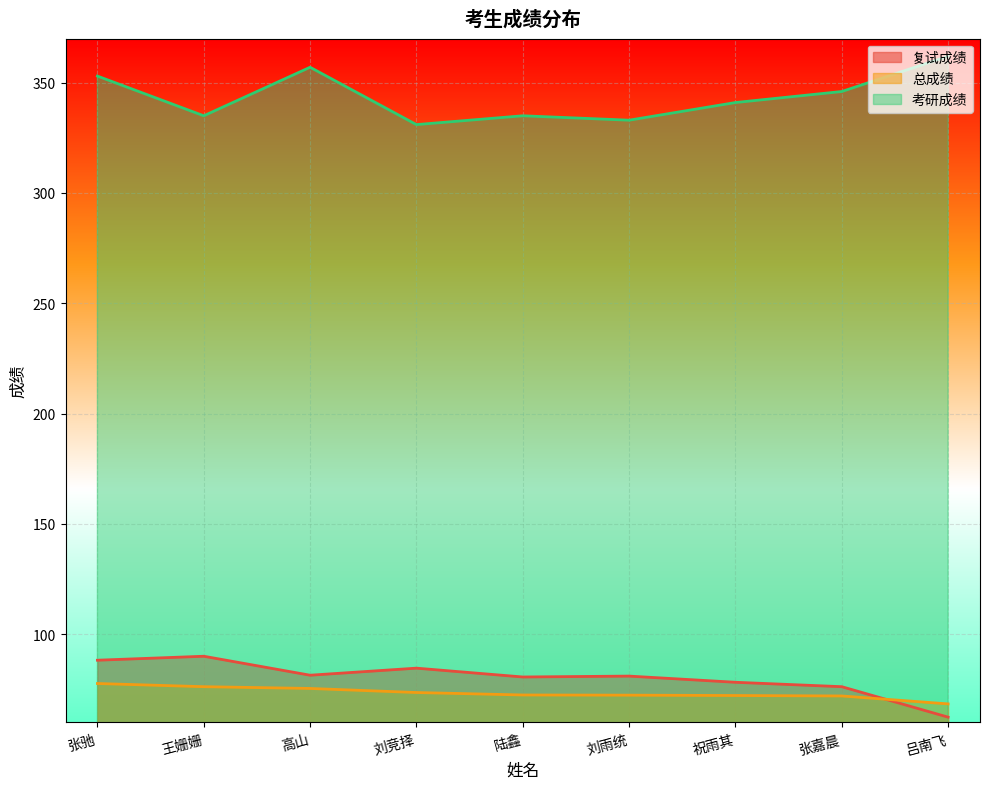

Count the number of categories in the chart.

9